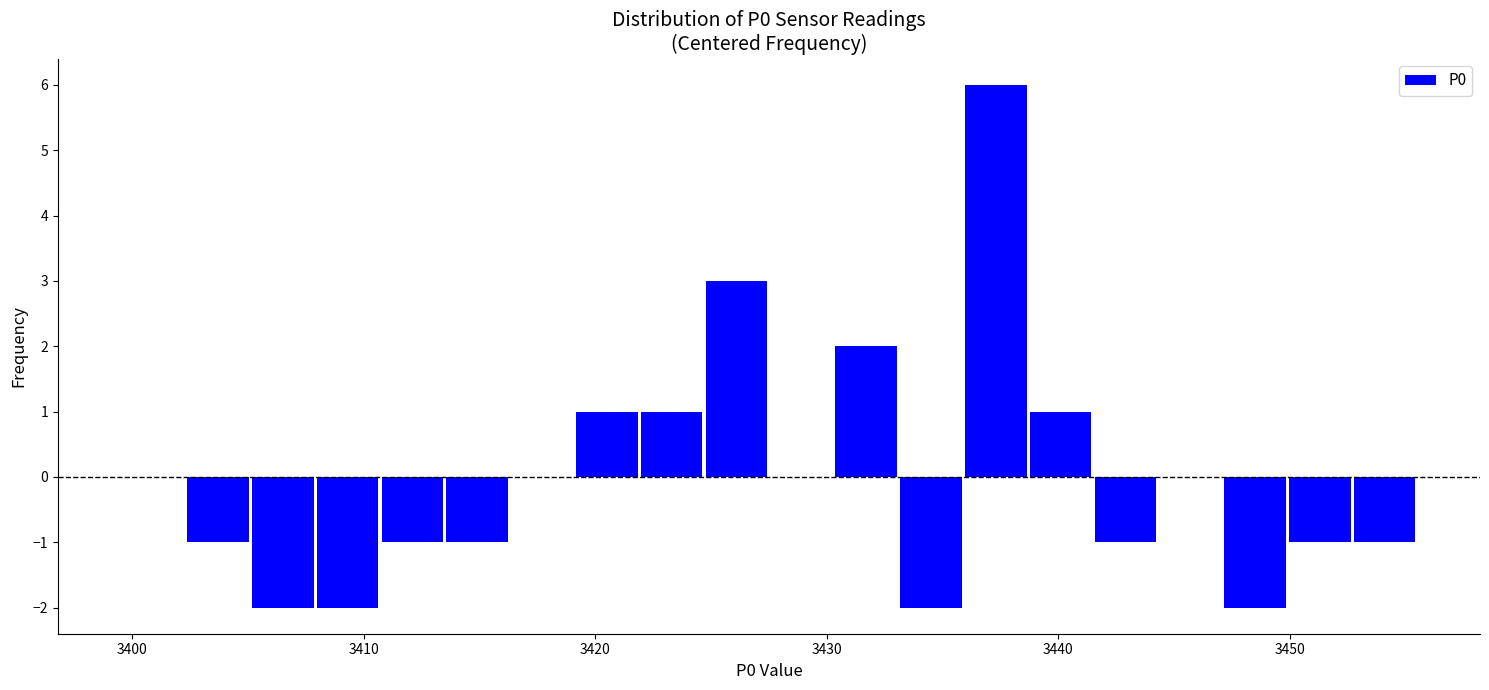

Read against the x-axis, roughly where is the centre of the tallest bar?

3437